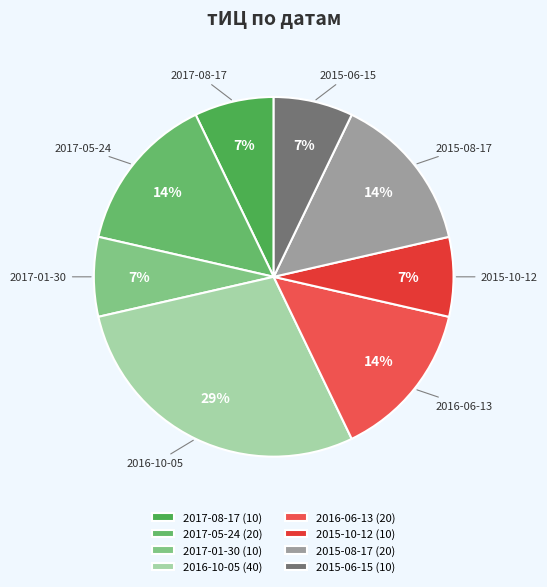

How many slices are in this pie chart?

8